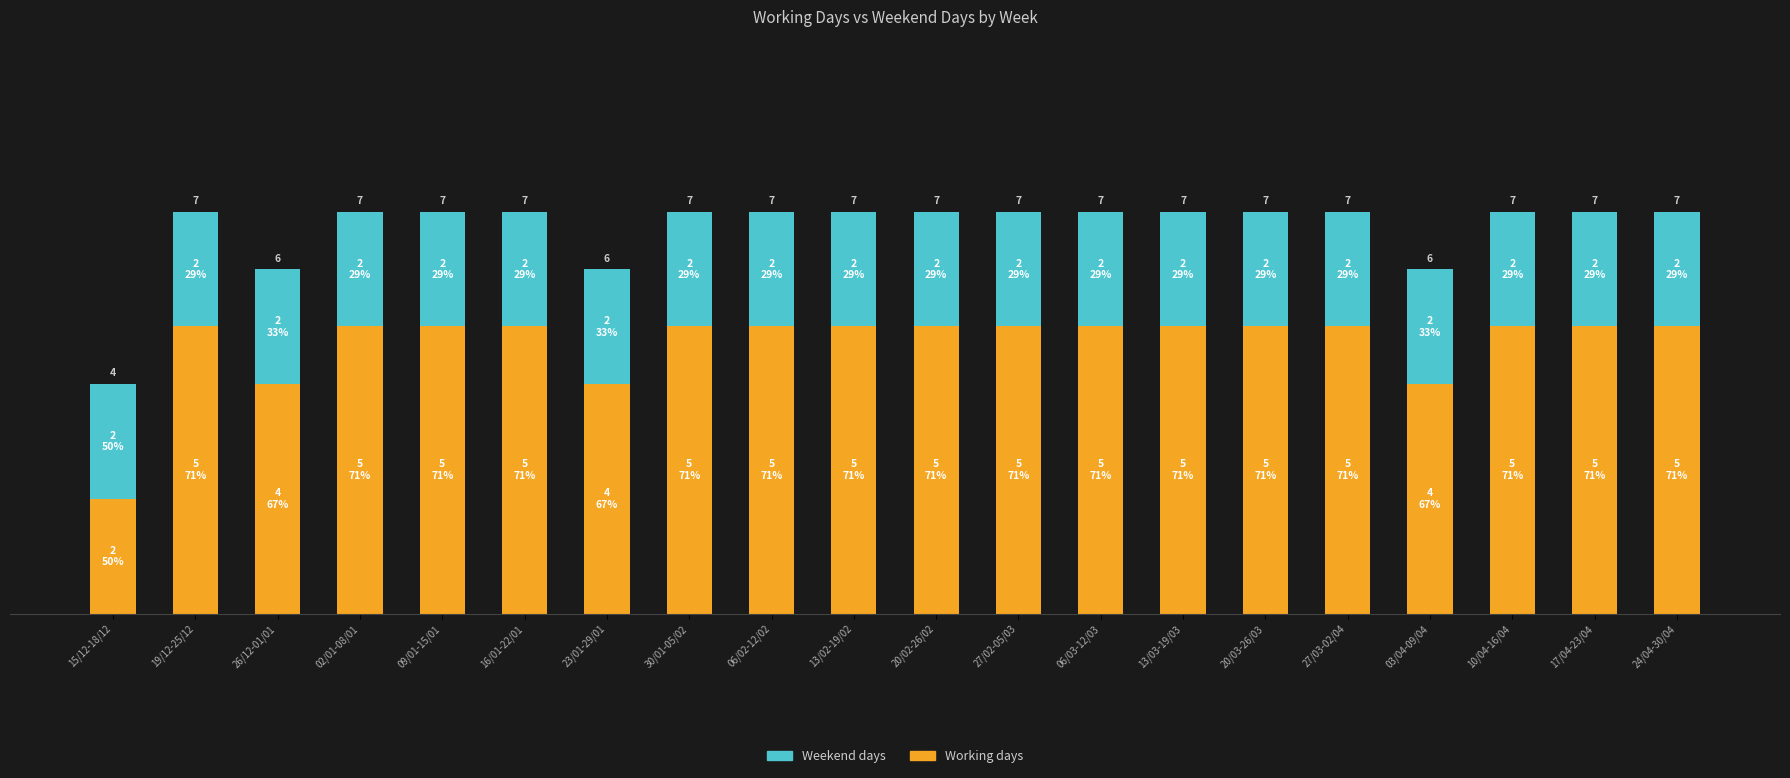

What is the value of the Weekend days bar at the 7th from the left?

2